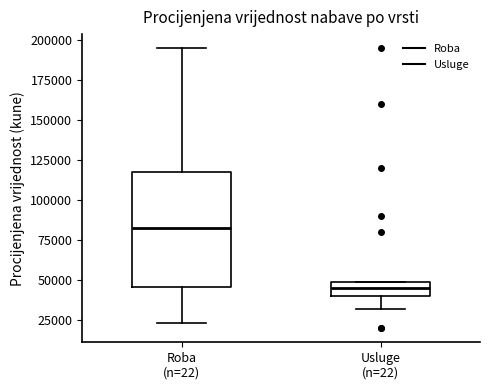

Comparing the boxes themselves (not the whiskers), which one is the tallest?

Roba (n=22)